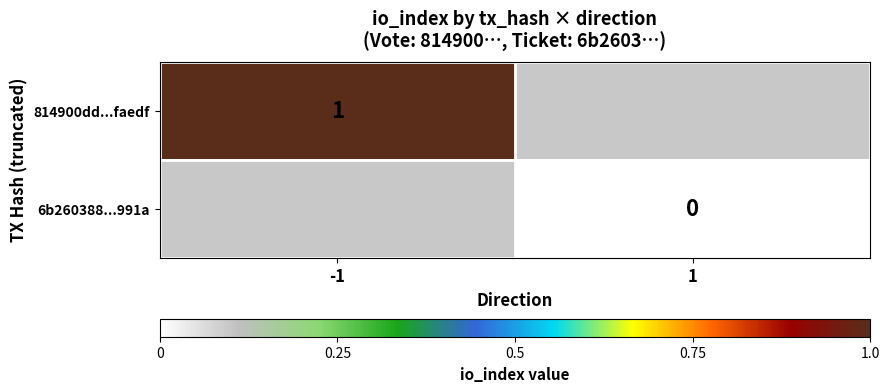

Is it true that 814900dd...faedf equals 2 at -1?

False